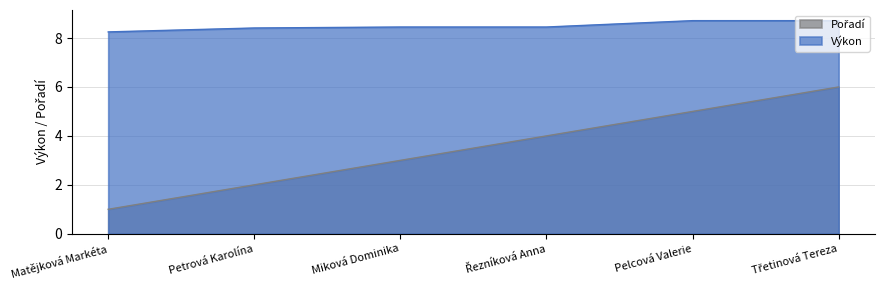

What is the average value of the Výkon series?

8.5